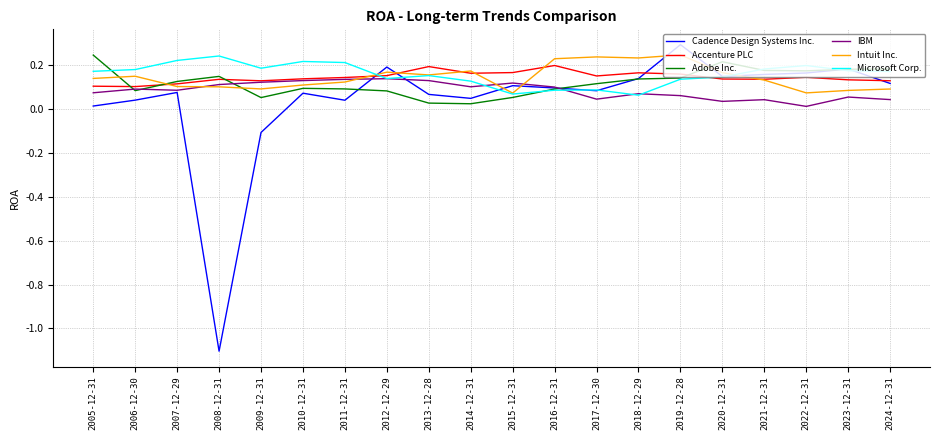

True or false: Accenture PLC has a value of 0.2 at 2023-12-31.

False